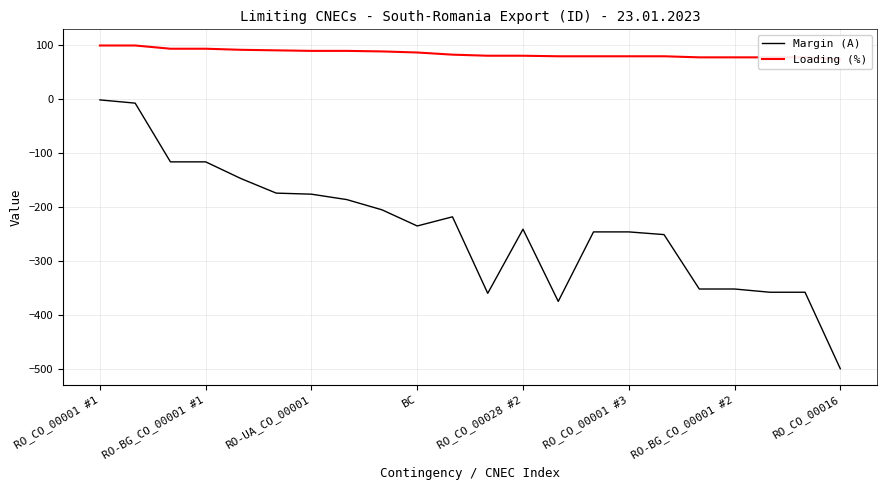

Between 12 and 20, which series saw the biggest shift?

Margin (A)